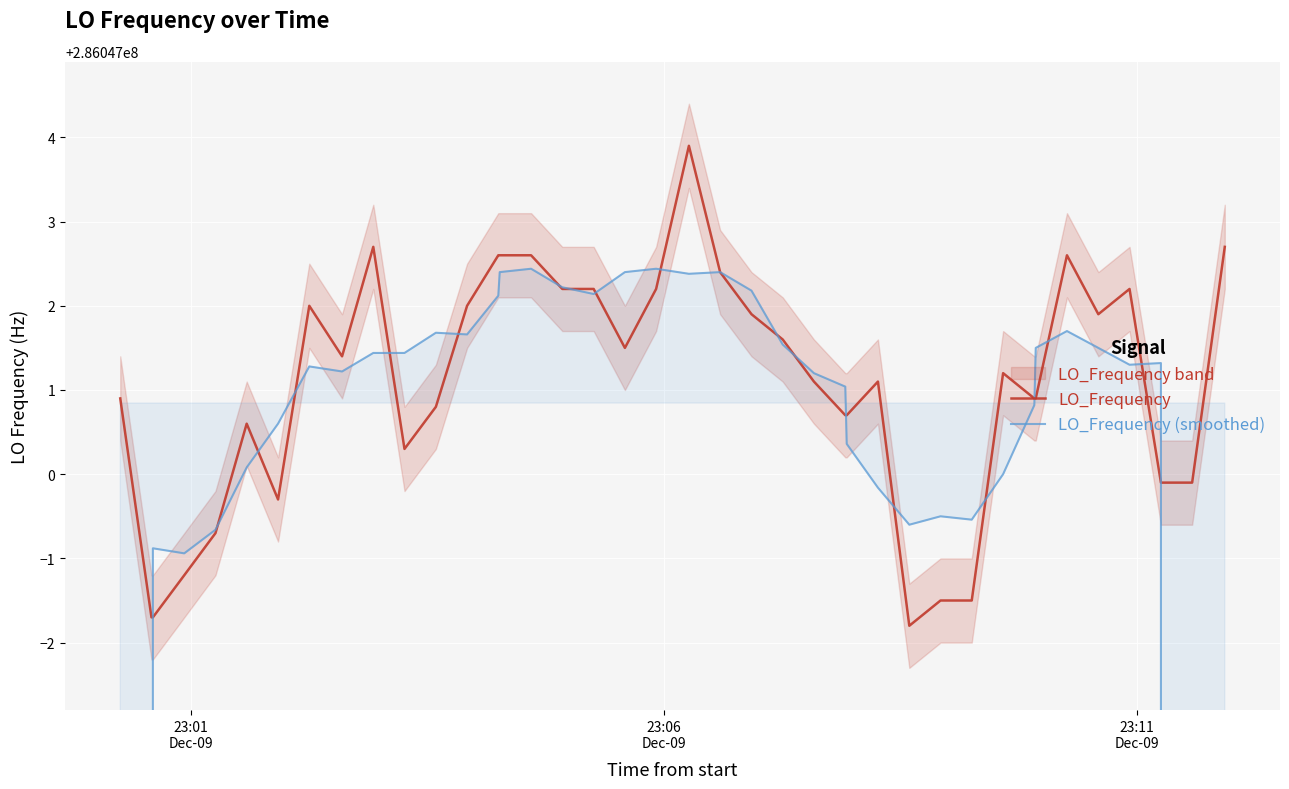

How many times do LO_Frequency (smoothed) and LO_Frequency cross each other?

19